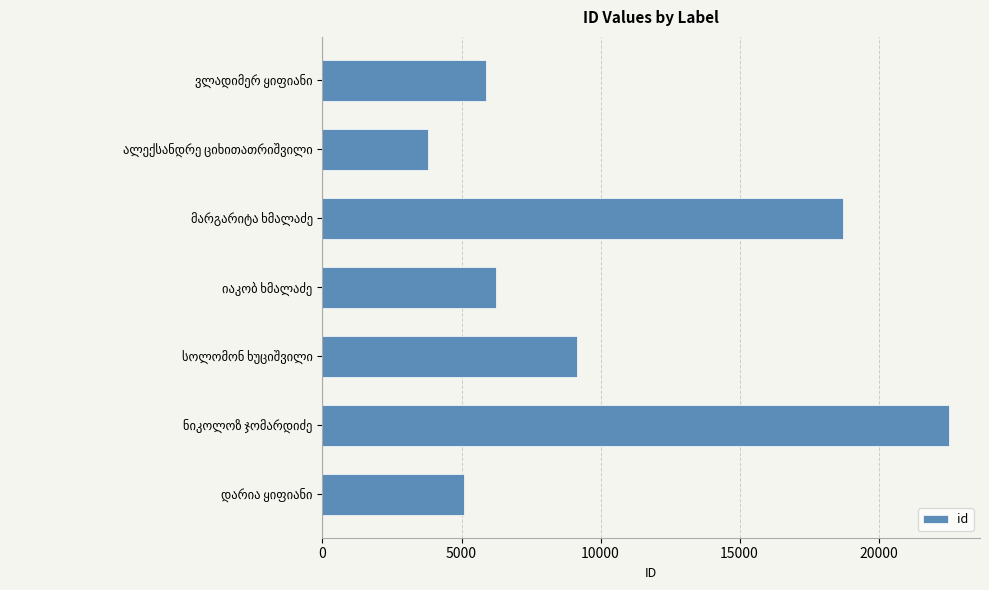

What is the value of the 4th bar from the top?

6233